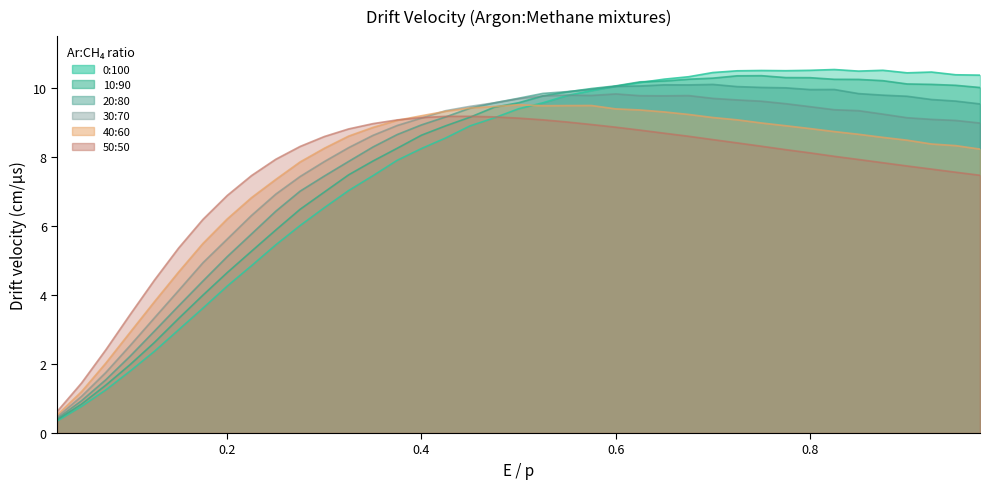

Which series has the largest total across all categories?

20:80